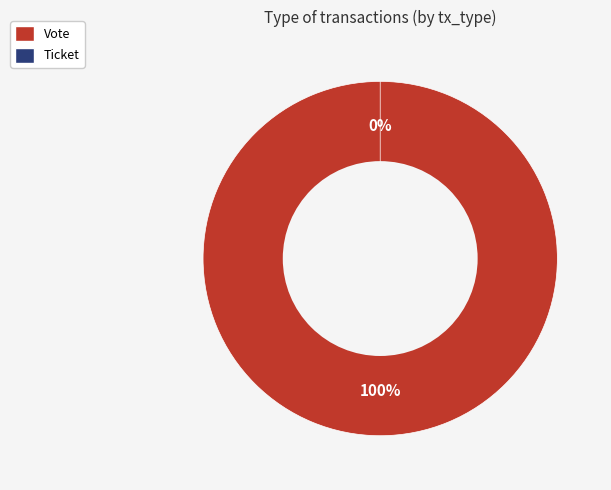

How many slices are in this pie chart?

2